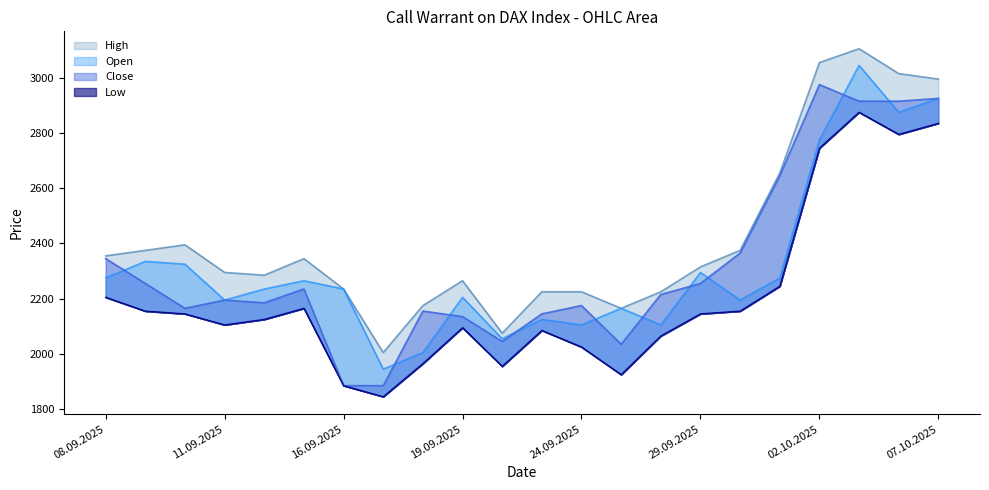

What is the average value of the Low series?

2206